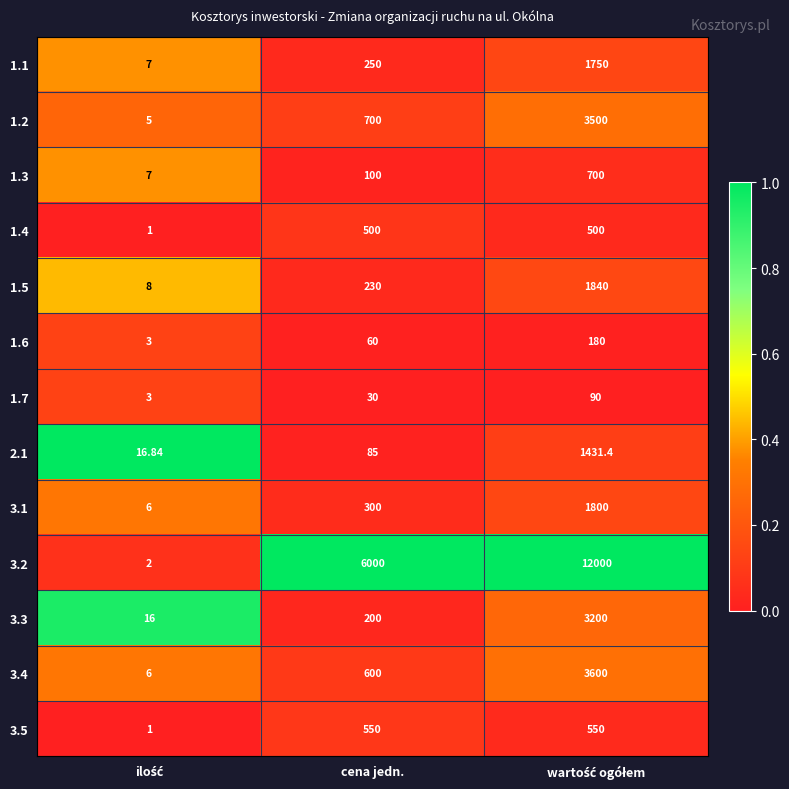

Where is 1.5 nearest to the value 924?

cena jedn.